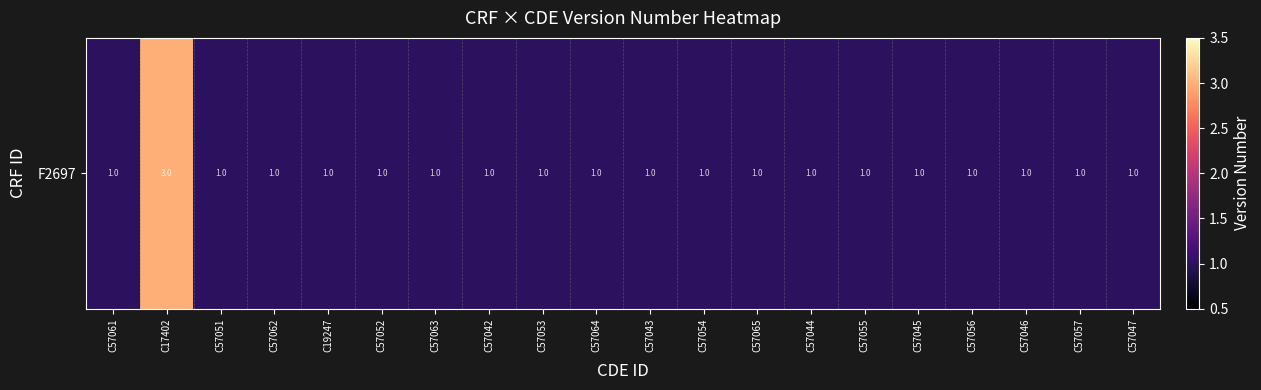

Which label corresponds to the largest value in the chart?

C17402